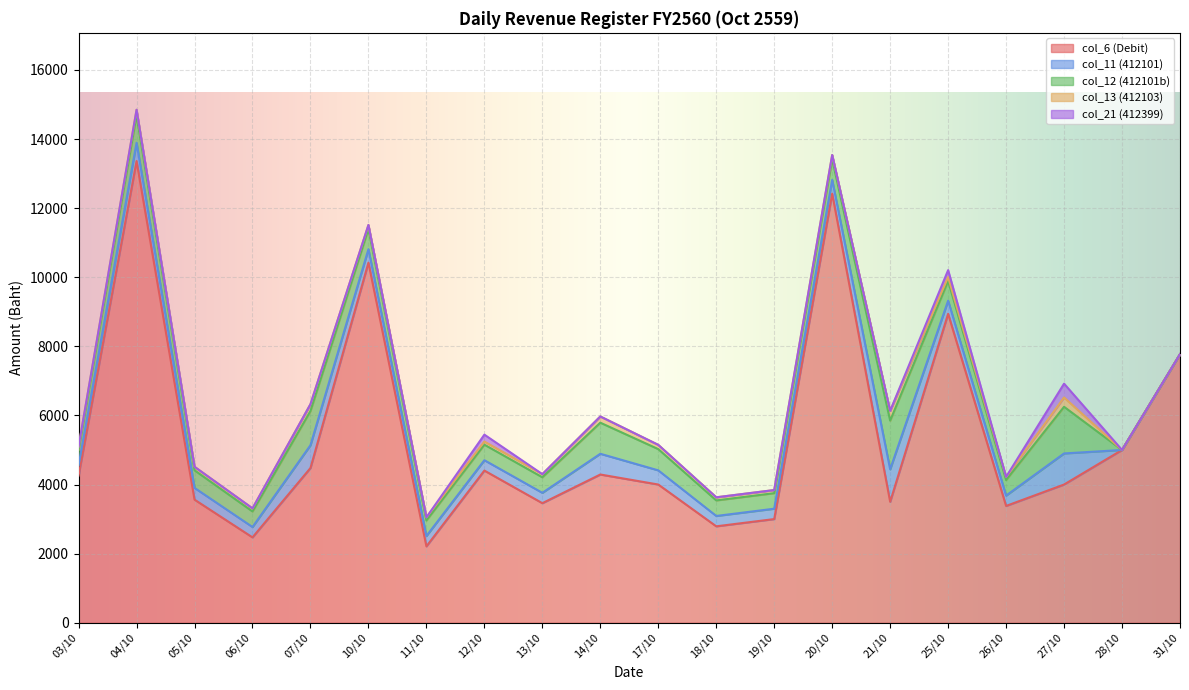

What is the label of the 17th point from the right?

06/10